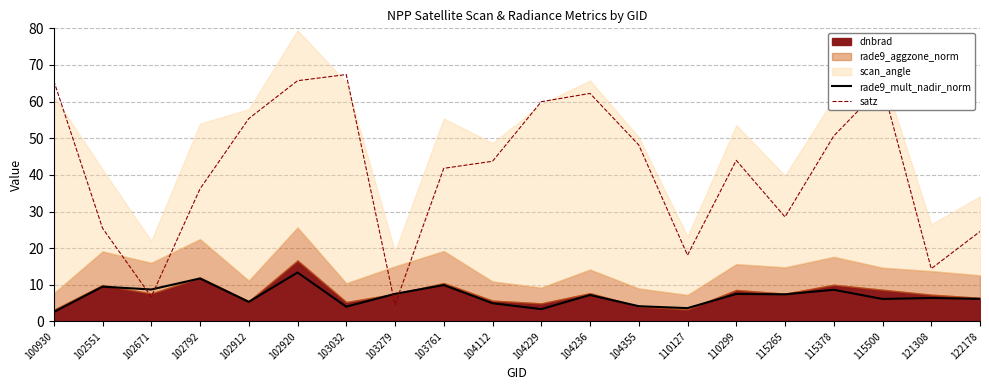

What is the sum of all rade9_mult_nadir_norm values?

138.1